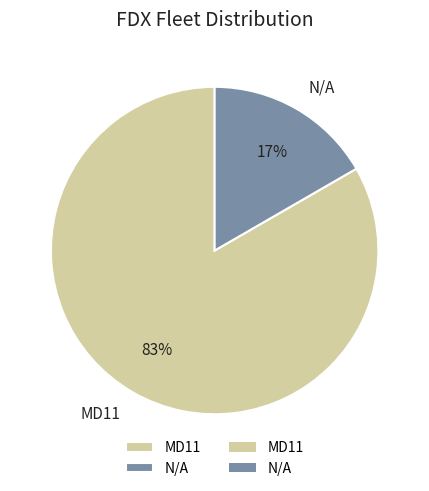

Which slice is the largest?

MD11